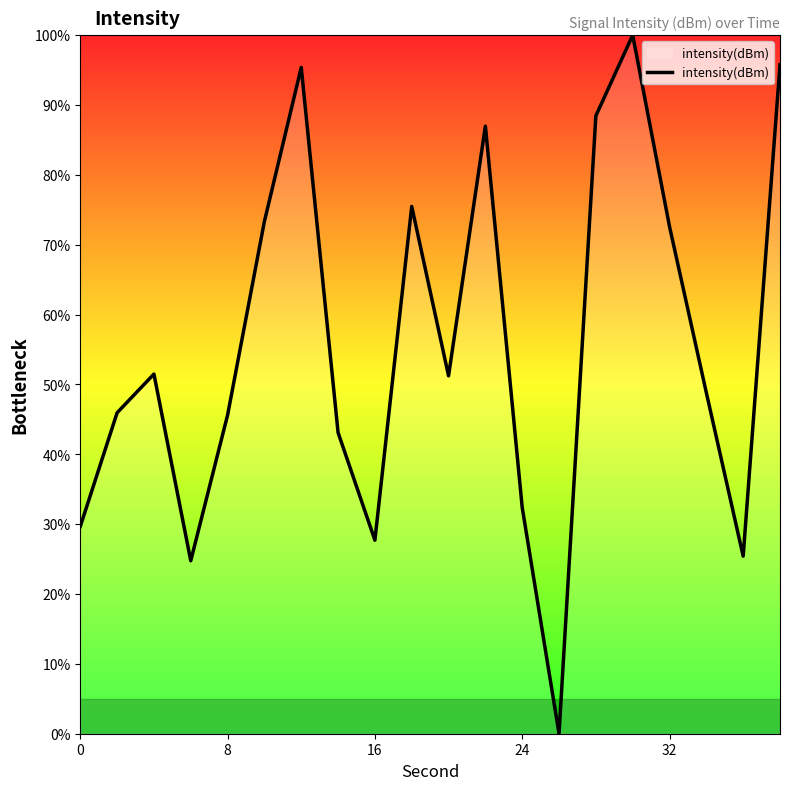

What is the greatest value displayed?

100.0